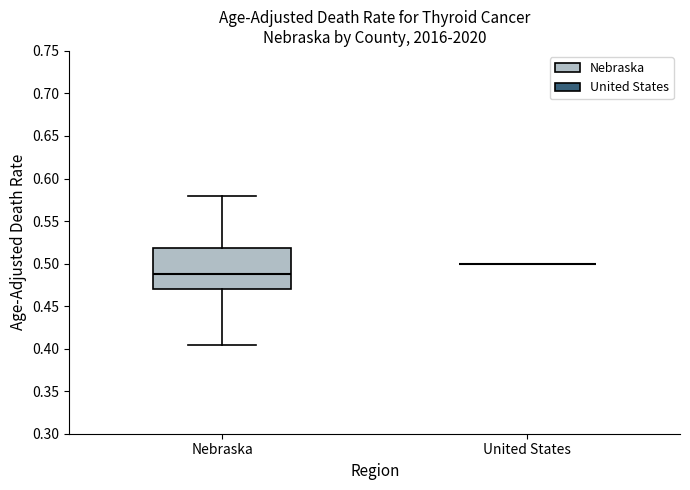

Reading left to right, transcribe this box plot: for each box, give where its median line is, the range the box spans, and where its two whiskers end, as read against the y-axis. The values are not printed on the chart, so give them approximately, as read against the axis.

Nebraska: median 0.490, box 0.470 to 0.520, whiskers 0.405 to 0.580
United States: box collapsed to a line at 0.500, whiskers 0.500 to 0.500